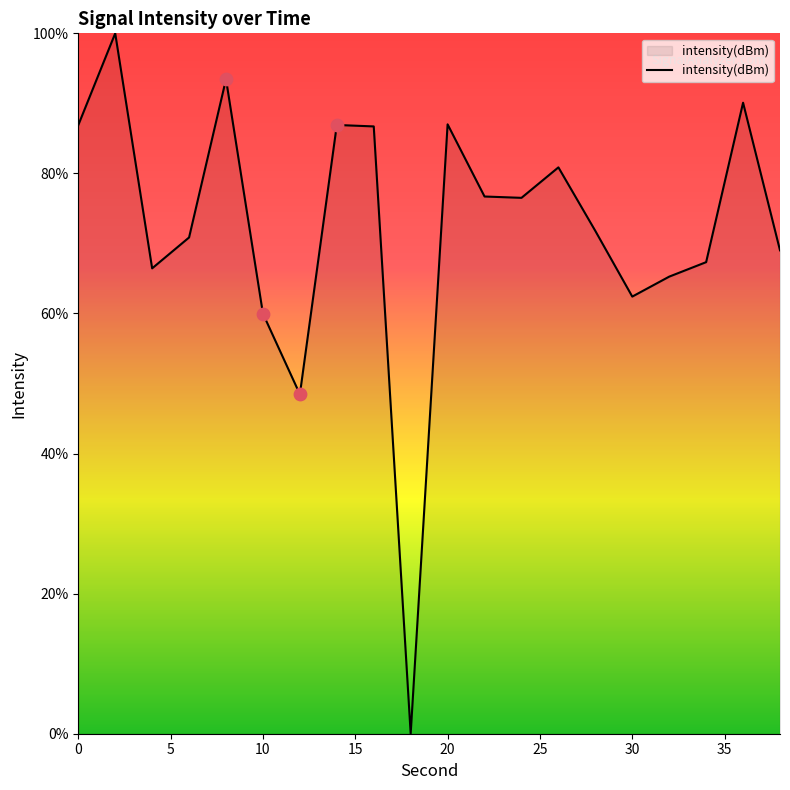

What is the greatest value displayed?

100.0